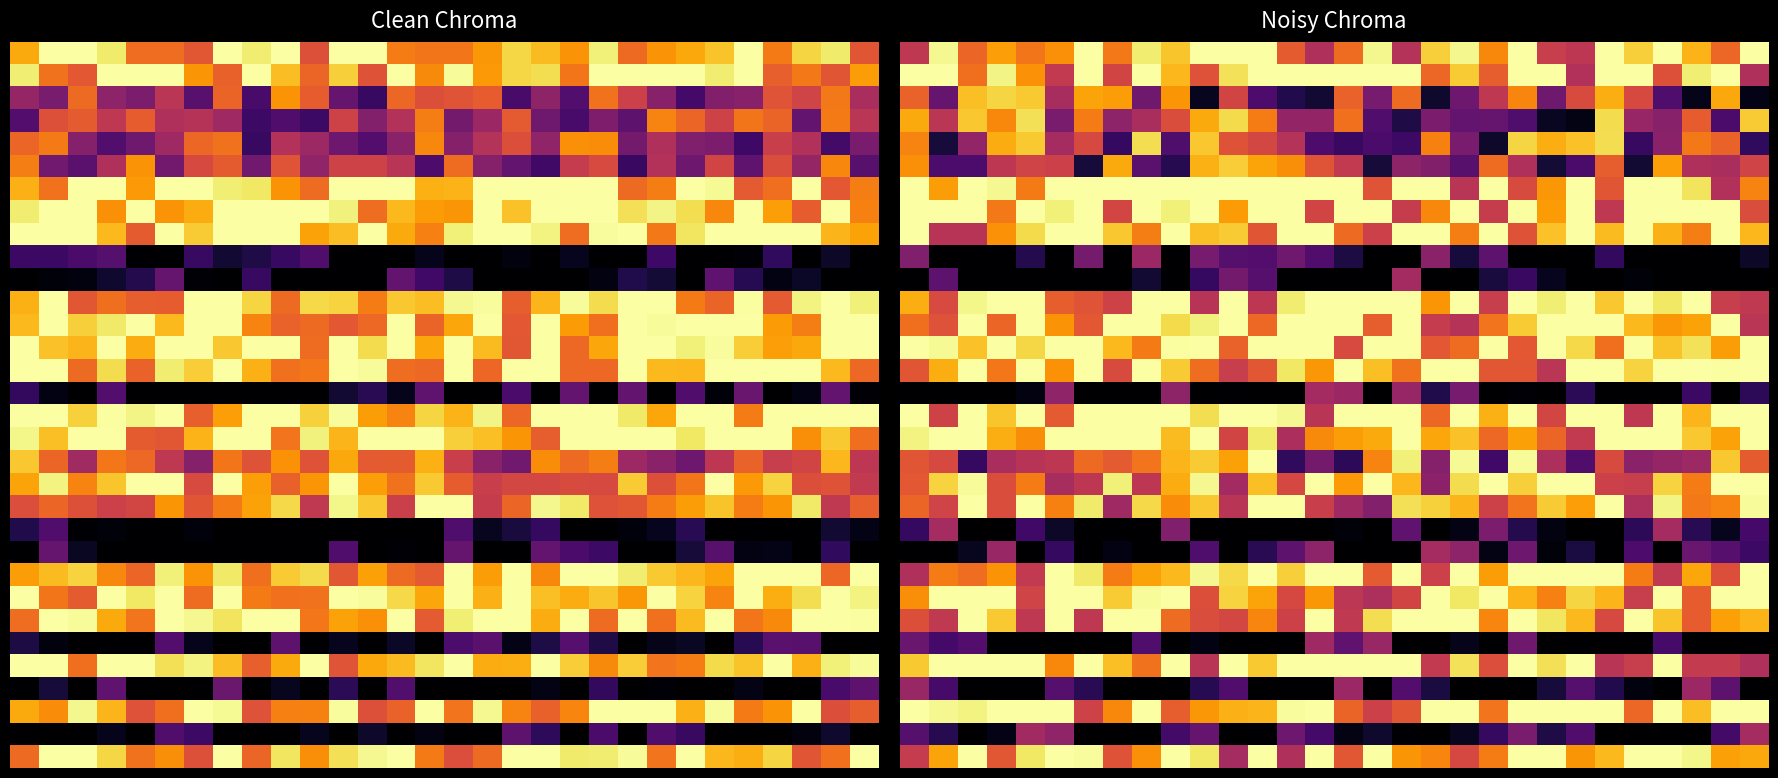

At how many categories does at least one series exceed 82?

30